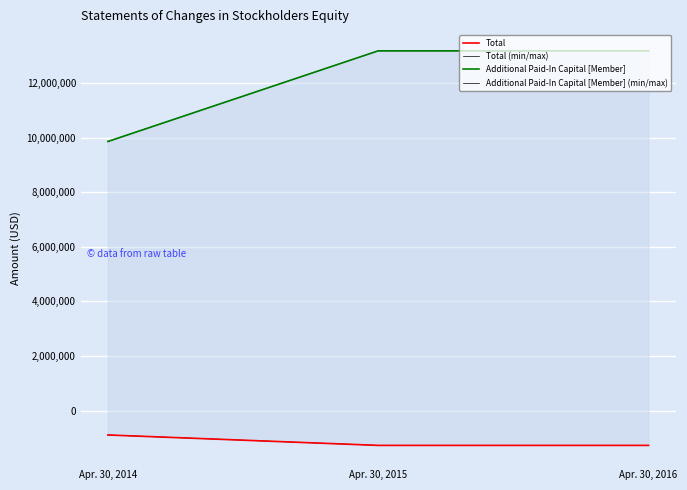

List the series in order of their peak value, lowest first.

Total, Total (min/max), Additional Paid-In Capital [Member], Additional Paid-In Capital [Member] (min/max)